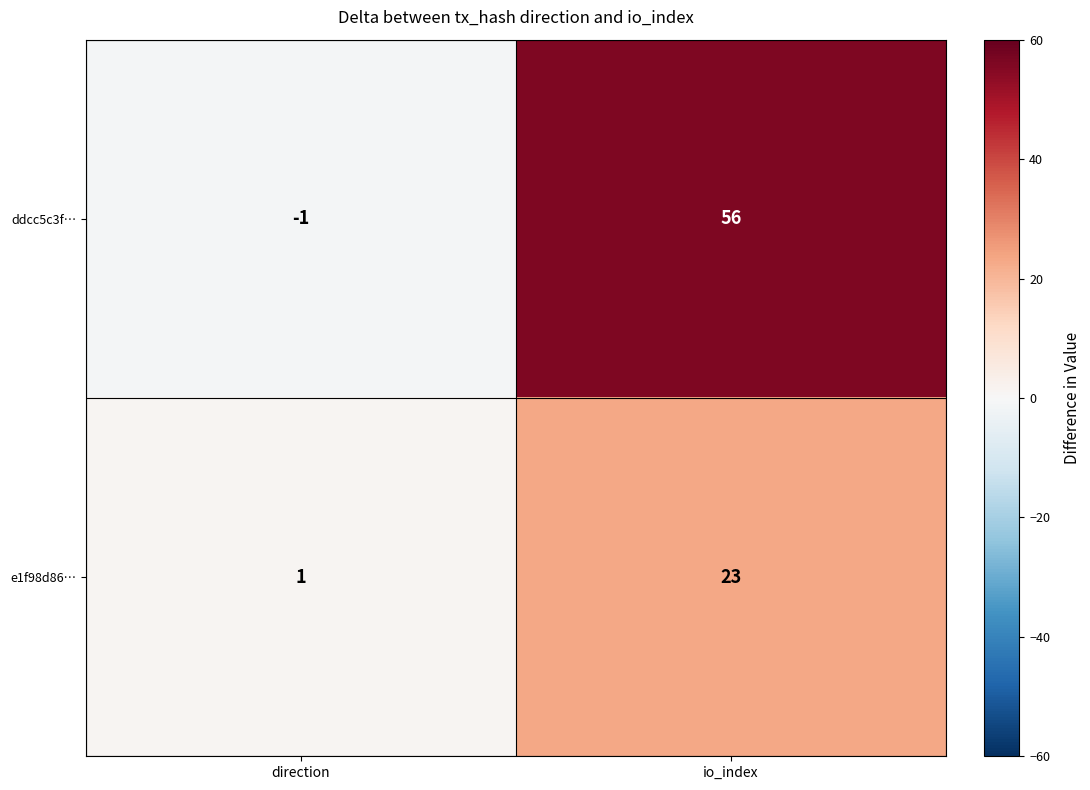

What is the difference between the highest and lowest values at io_index?

33